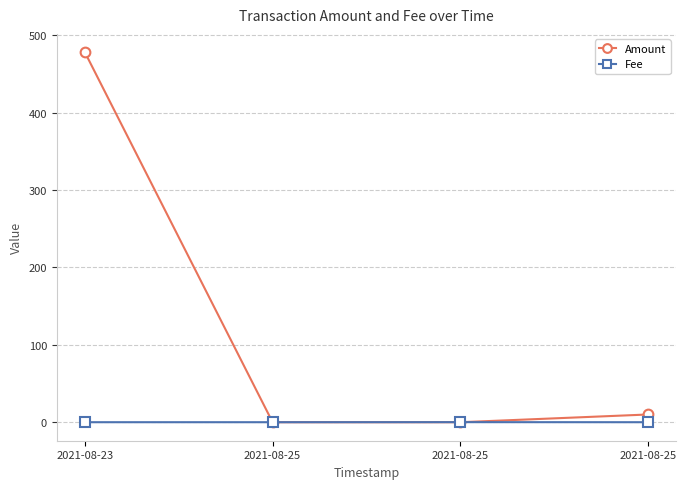

Which series has the largest total across all categories?

Amount